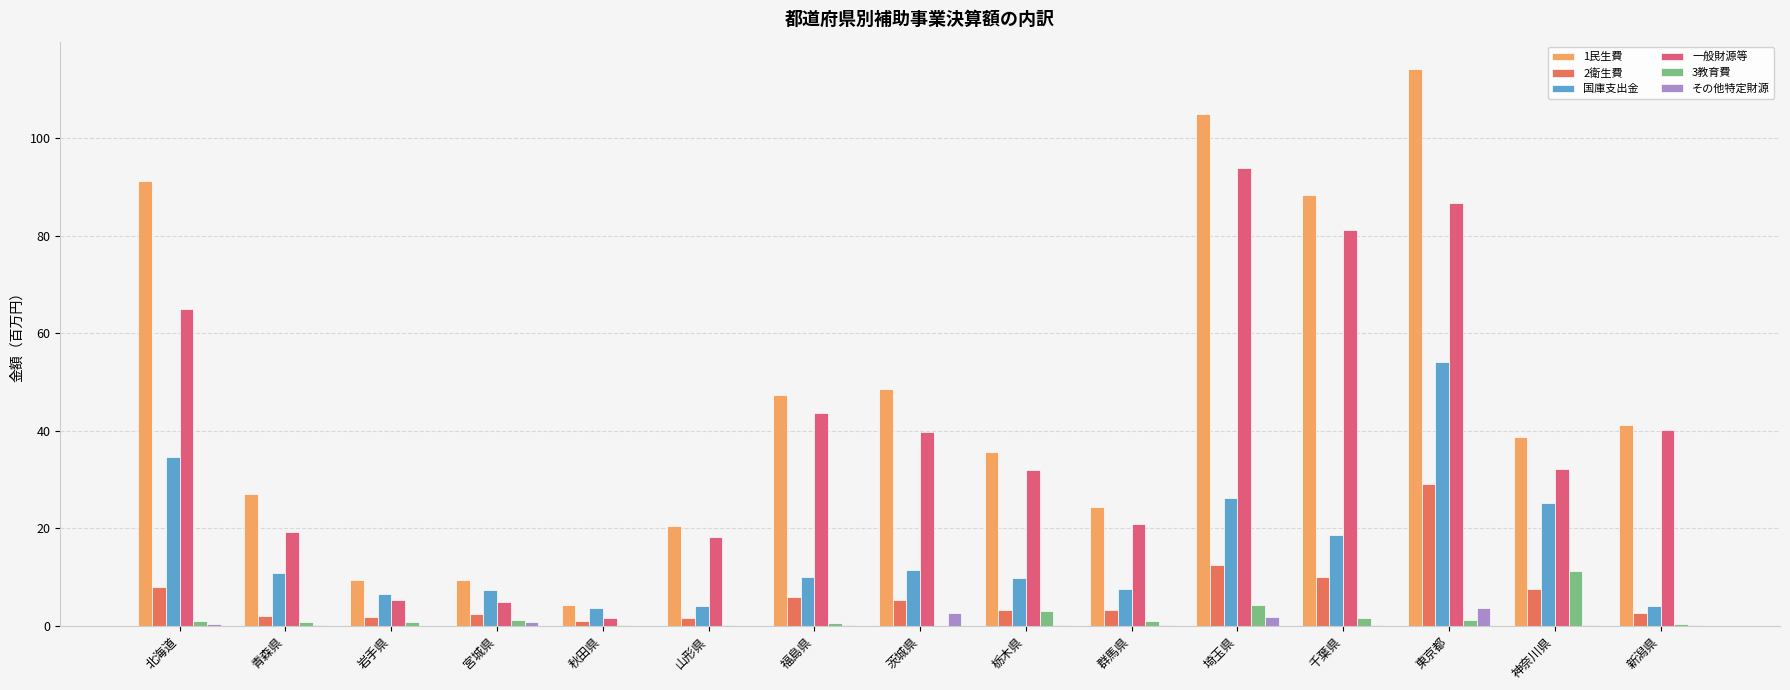

What is the highest value of the 国庫支出金 series?

54.1